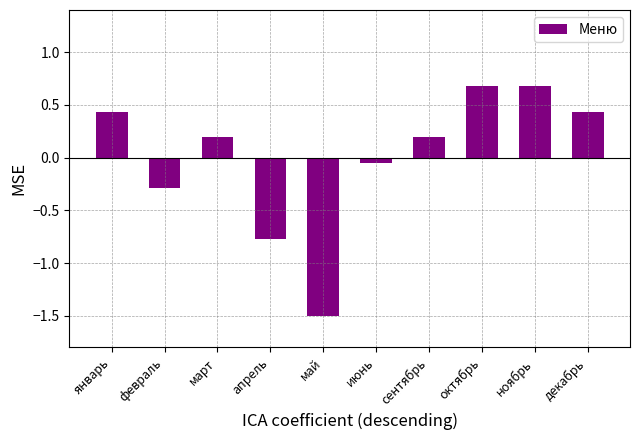

Count the number of data series in this chart.

1